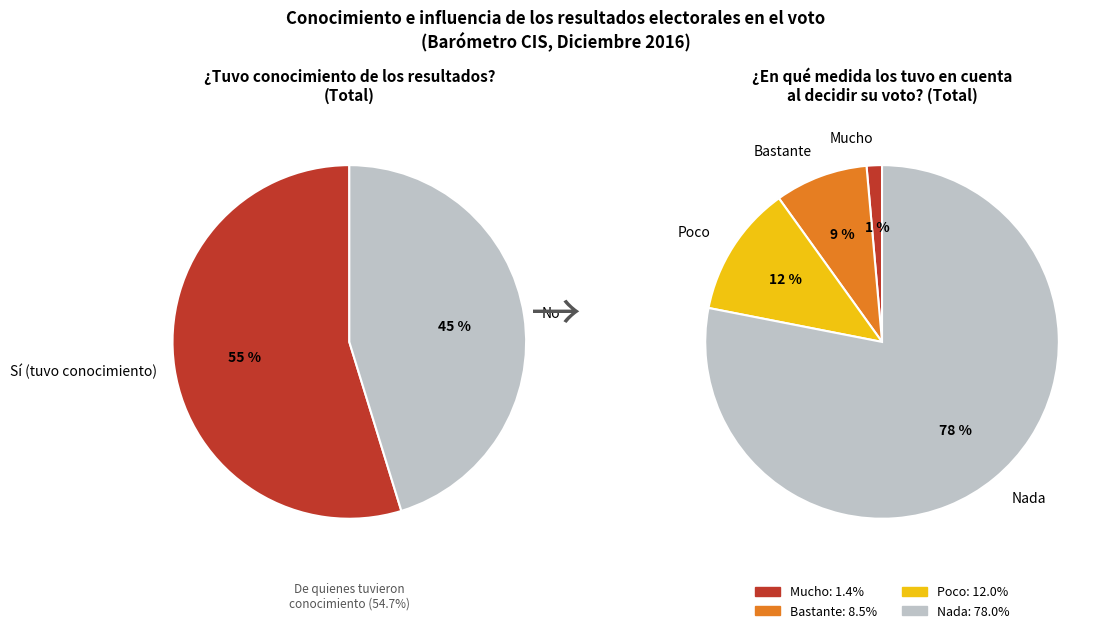

To the nearest percent, what percentage of the pie is Nada?

78%